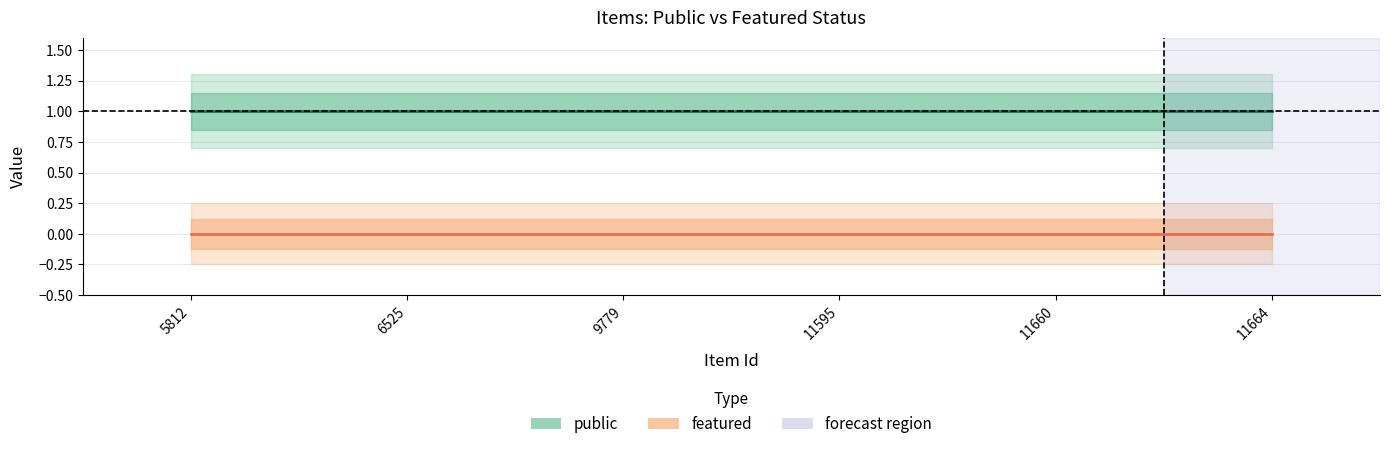

How many distinct data groups are displayed?

2